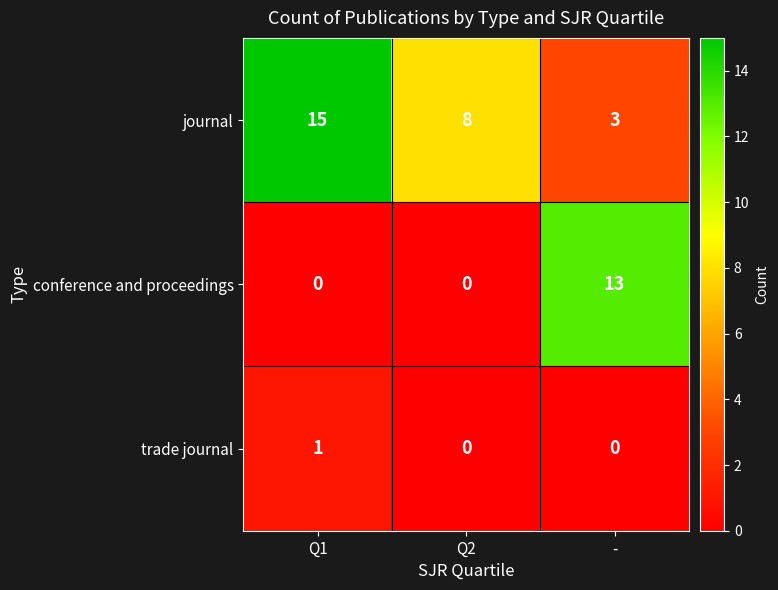

Between Q2 and -, which series saw the biggest shift?

conference and proceedings